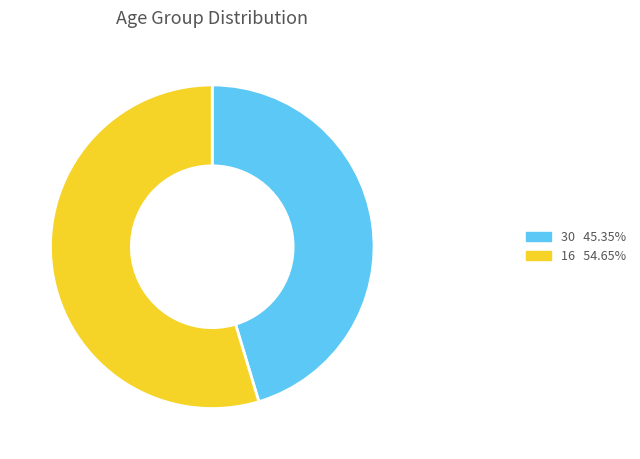

Do 30 and 16 together represent more than half of the pie?

Yes